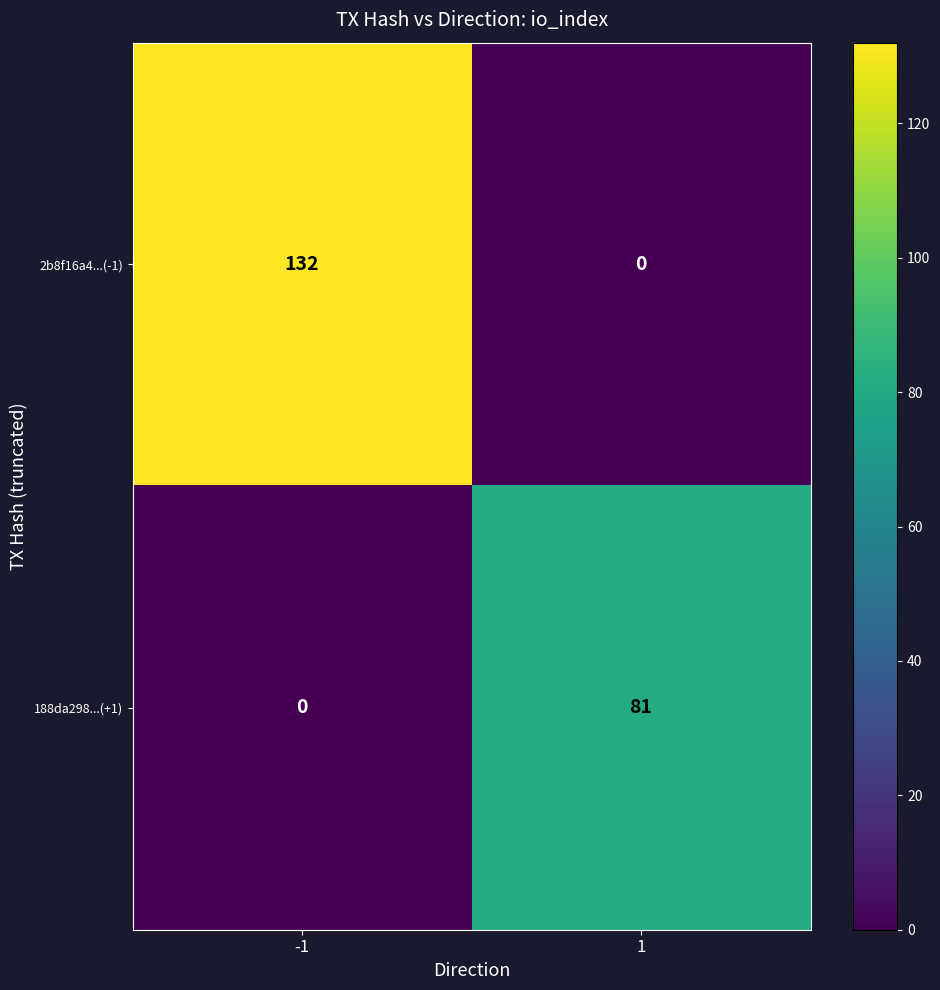

Which series has the largest total across all categories?

2b8f16a4...(-1)